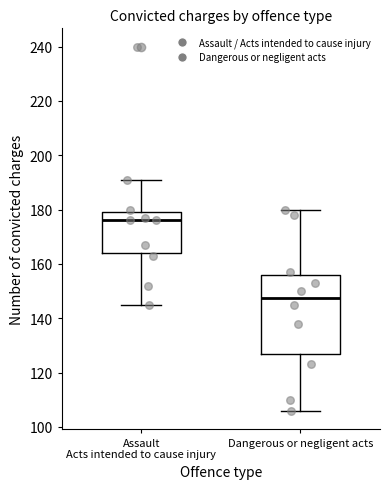

Reading left to right, transcribe this box plot: for each box, give where its median line is, the range the box spans, and where its two whiskers end, as read against the y-axis. The values are not printed on the chart, so give them approximately, as read against the axis.

Assault Acts intended to cause injury: median 176, box 164 to 180, whiskers 146 to 192
Dangerous or negligent acts: median 148, box 126 to 156, whiskers 106 to 180